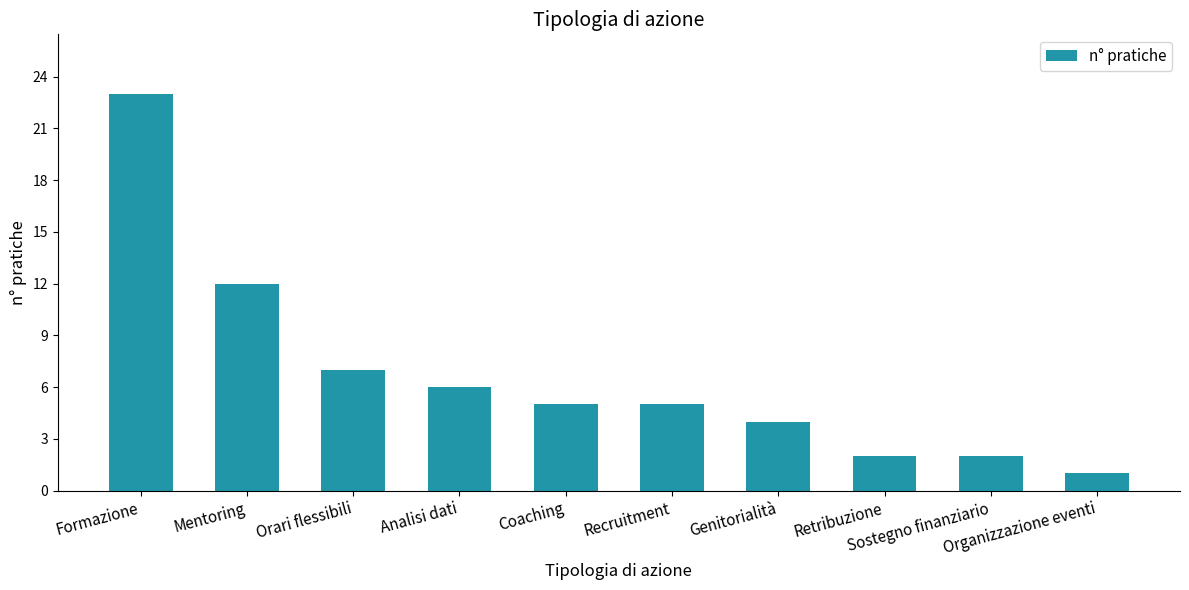

What is the change in value from Formazione to Orari flessibili?

-16